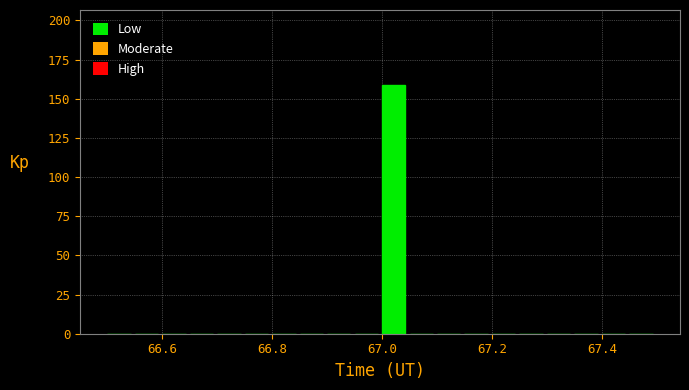

Around what value on the x-axis is the tallest bar? Give the approximate position of its centre, as read against the axis.

67.02